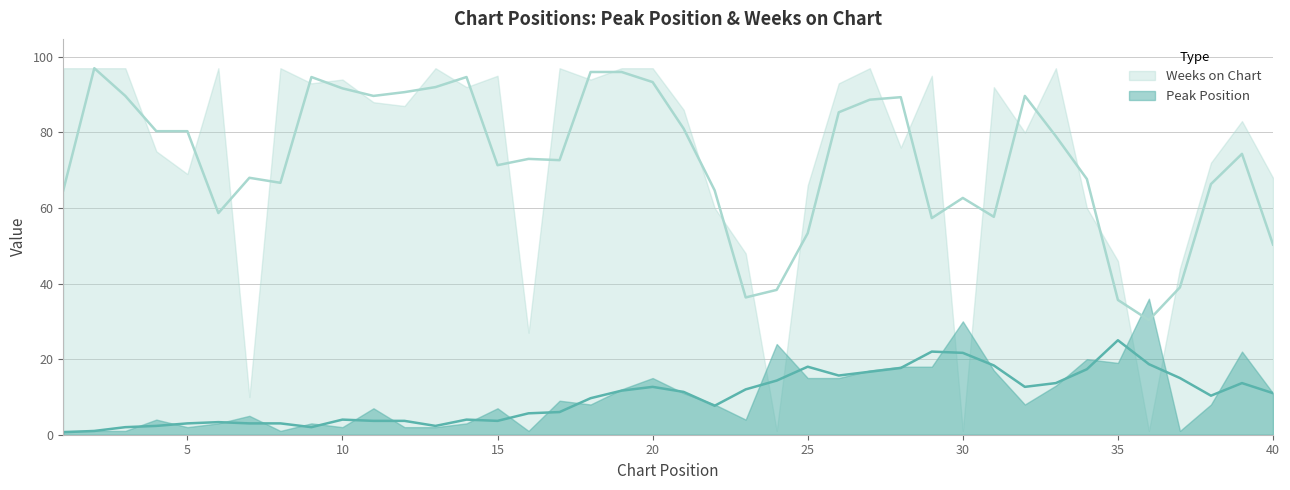

Is it true that Weeks on Chart equals 95 at 29?

True